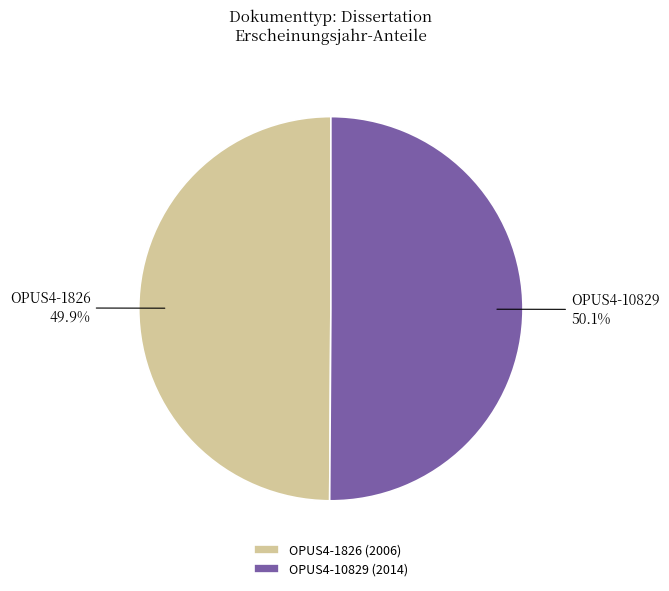

How many slices are in this pie chart?

2